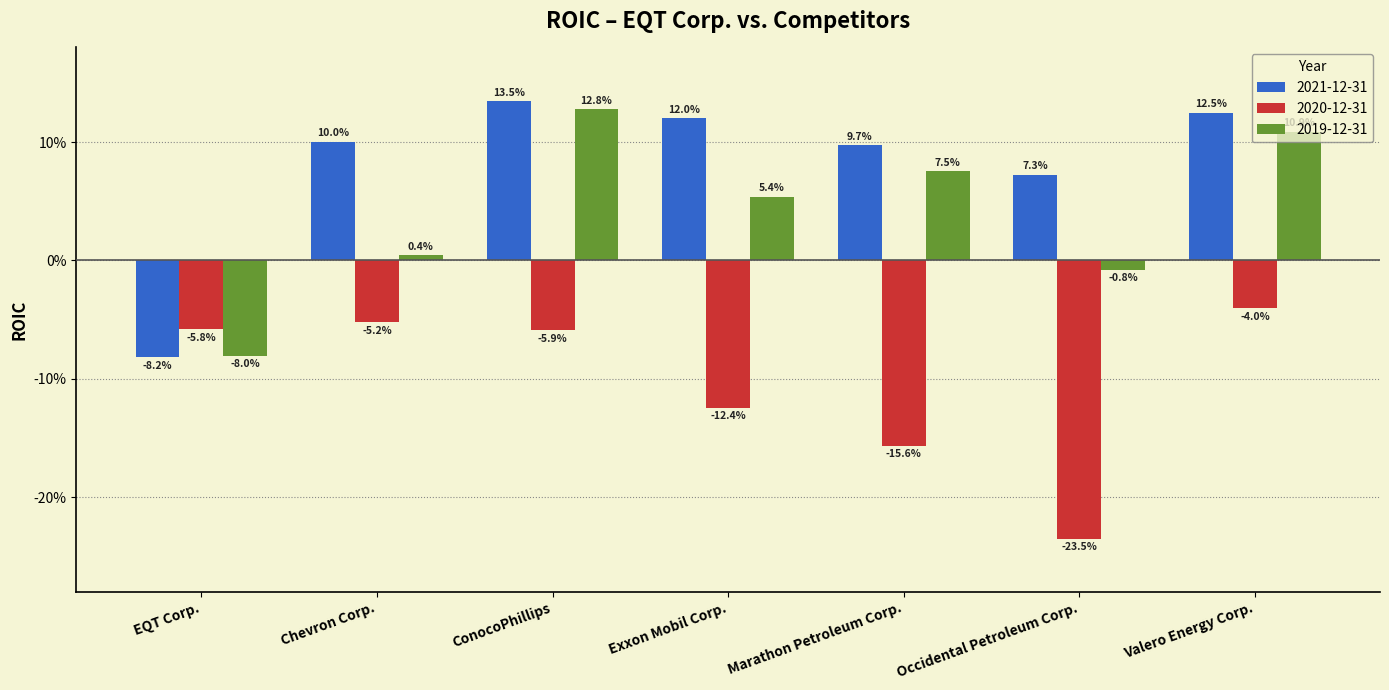

Which series has the widest spread of values?

2021-12-31